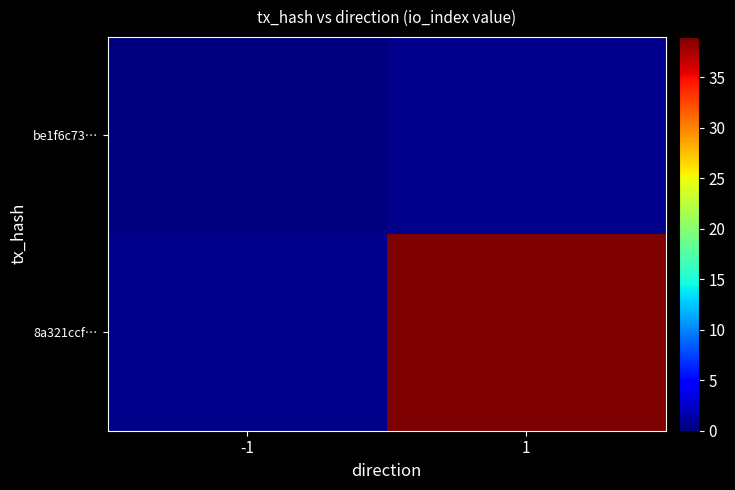

Which category has the highest value in the be1f6c73… series?

-1